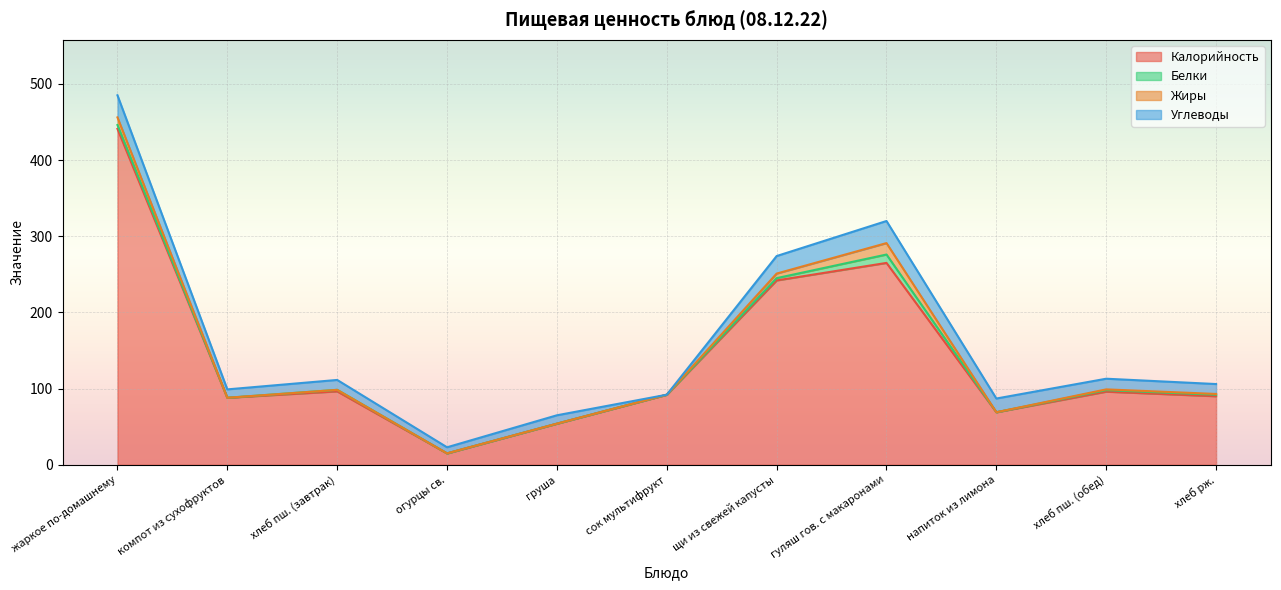

Which series has the largest total across all categories?

Калорийность